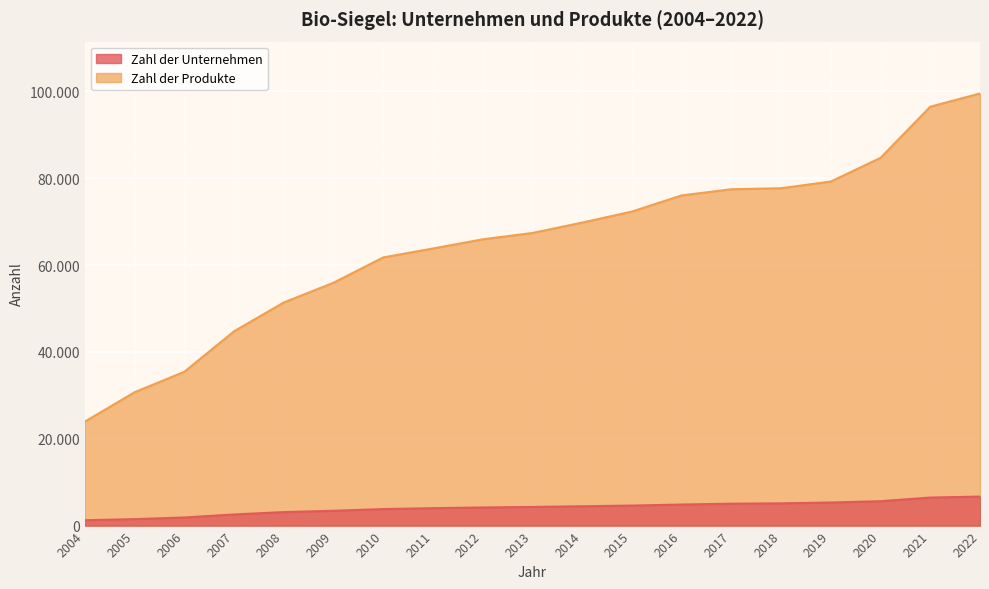

What is the approximate value of Zahl der Produkte at 2016, to the nearest 100?

76000